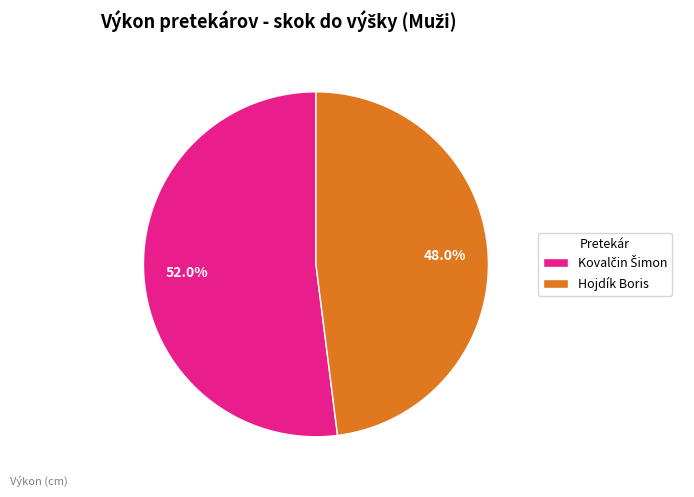

Which slice is the smallest?

Hojdík Boris